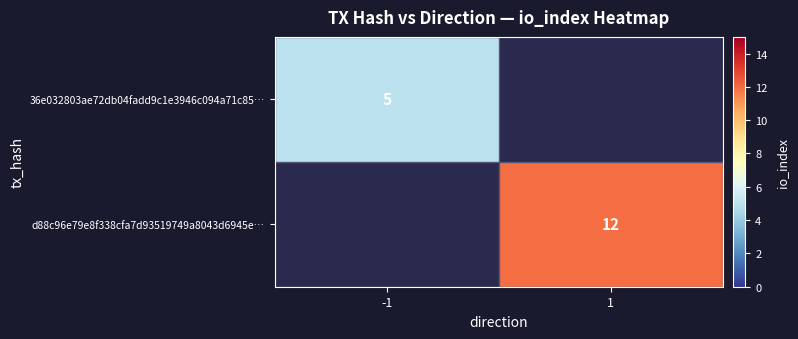

Which has a higher value, 1 or -1?

-1